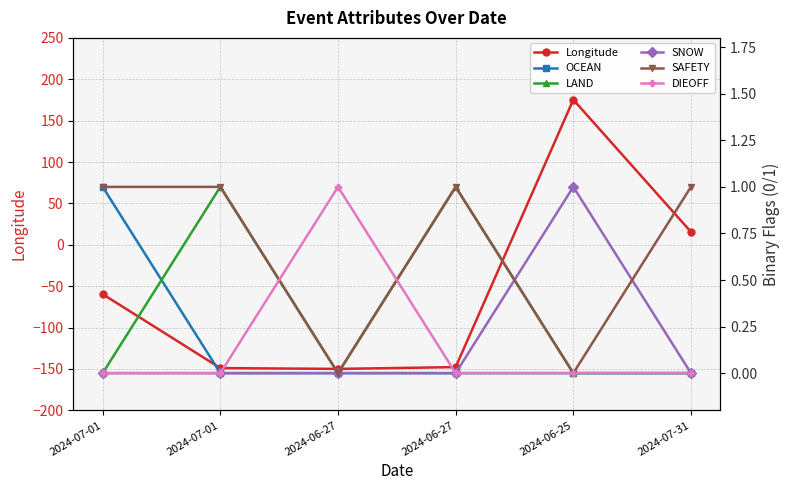

How many categories are shown in the chart?

6